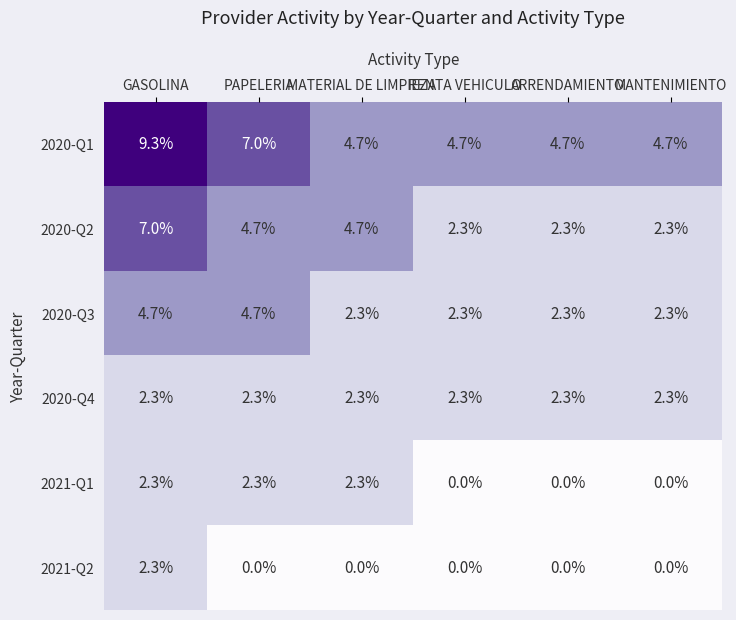

Is it true that 2020-Q2 equals 0.6 at ARRENDAMIENTO?

False